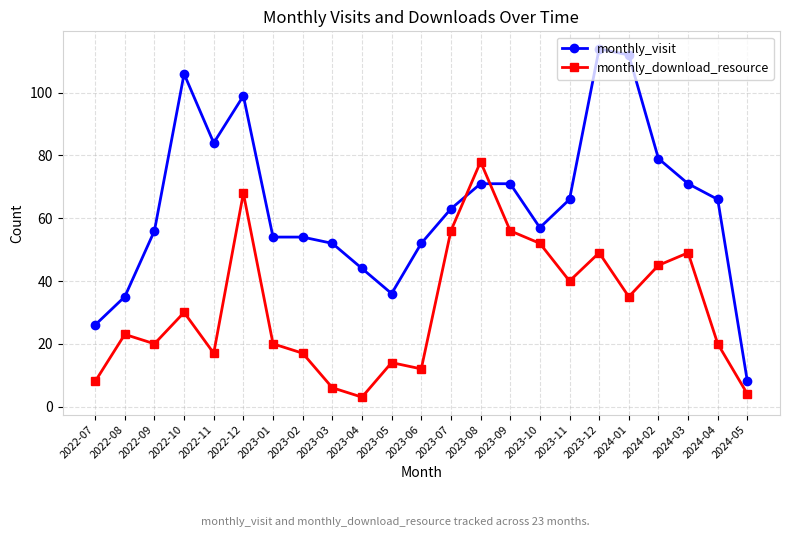

What is the sum of the monthly_visit values at 2023-10 and 2022-08?

92